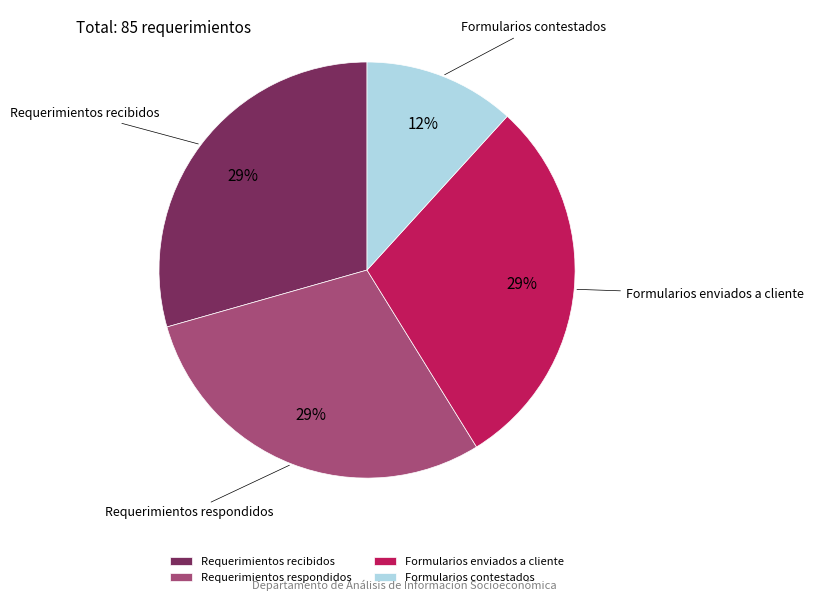

Is Formularios contestados the majority of the pie?

No